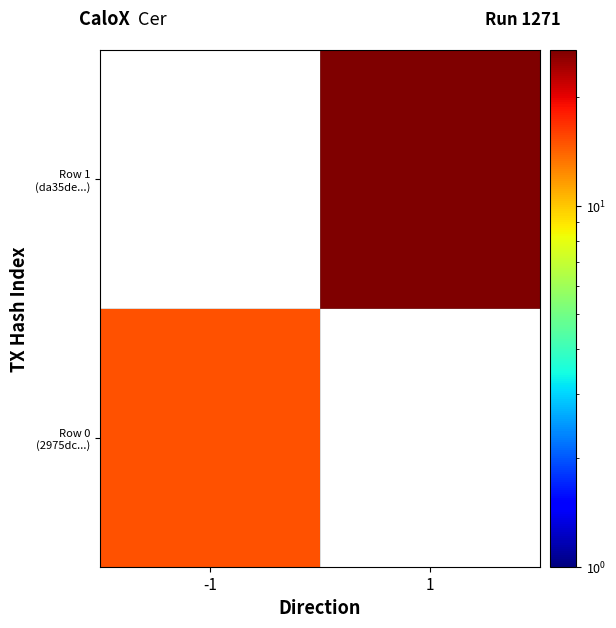

Is the value of Row 1 (da35de...) at -1 greater than the value of Row 0 (2975dc...) at 1?

No